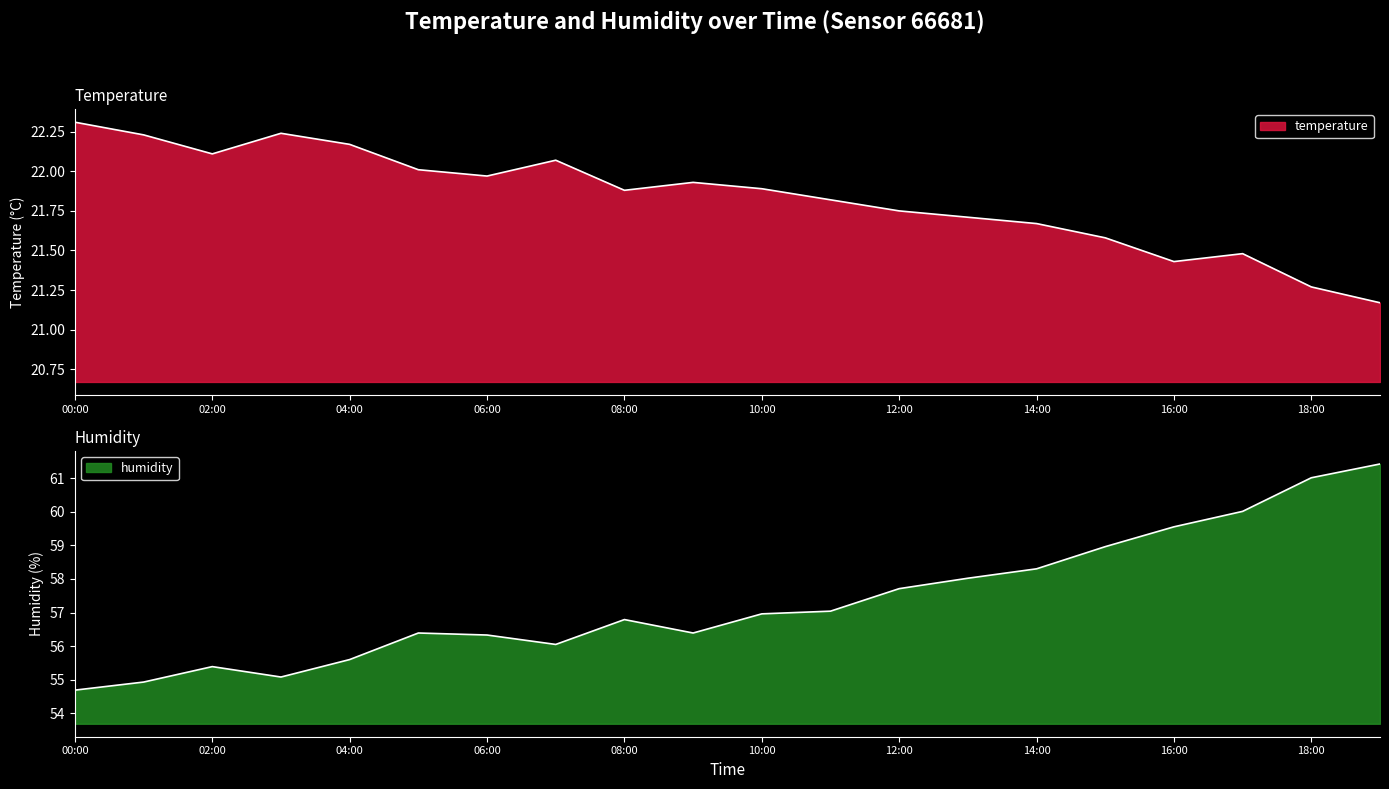

What is the sum of the humidity values at 07:00 and 13:00?

114.1